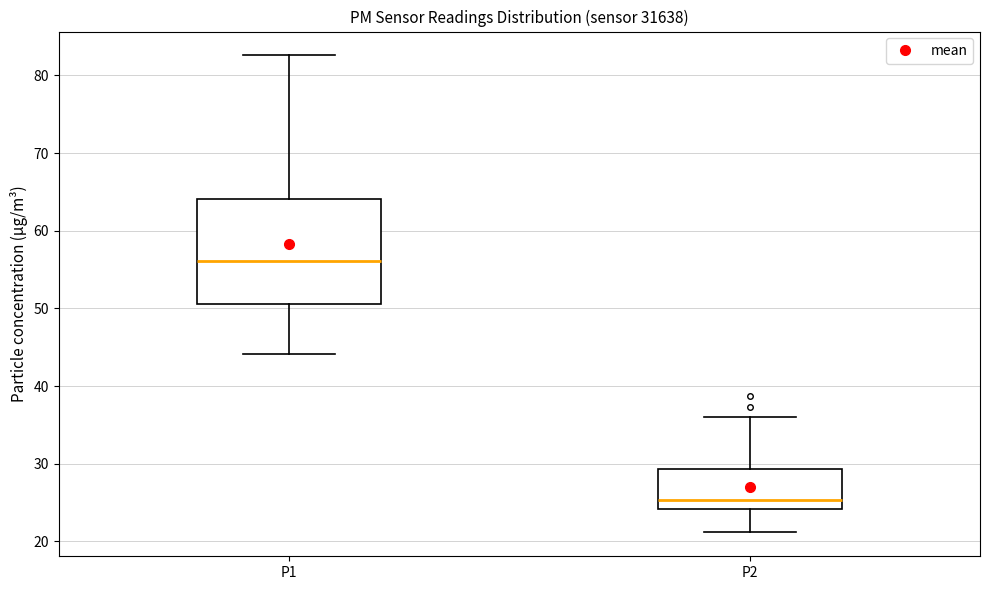

Where is the lower edge of the box for P2 on the y-axis? The values are not printed on the chart, so give them approximately, as read against the axis.

24